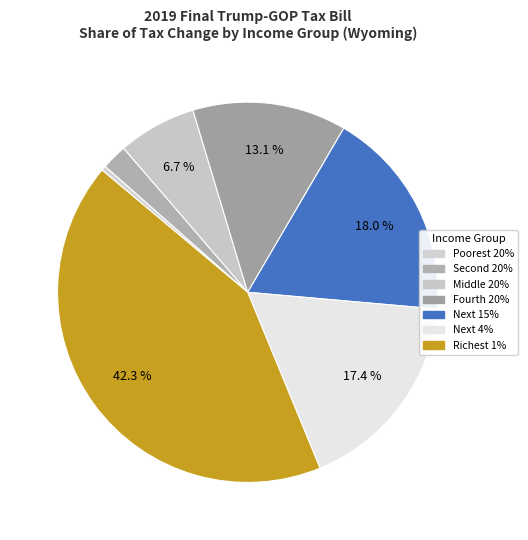

Which has a higher value, Middle 20% or Poorest 20%?

Middle 20%